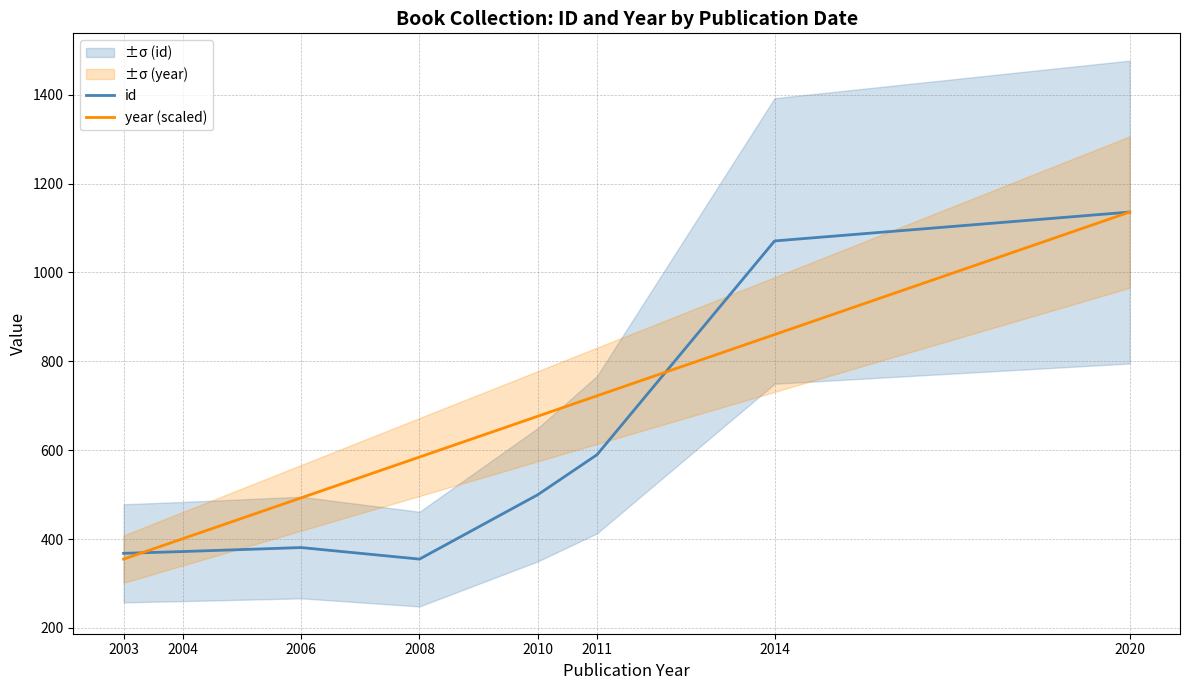

List the labels in order of id value, smallest first.

2008, 2003, 2004, 2006, 2010, 2011, 2014, 2020